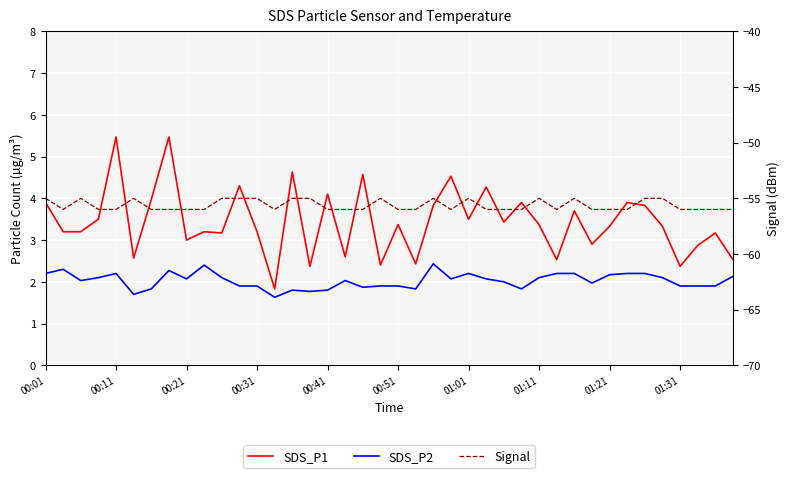

What is the spread (max minus min) of values at 30?

58.7